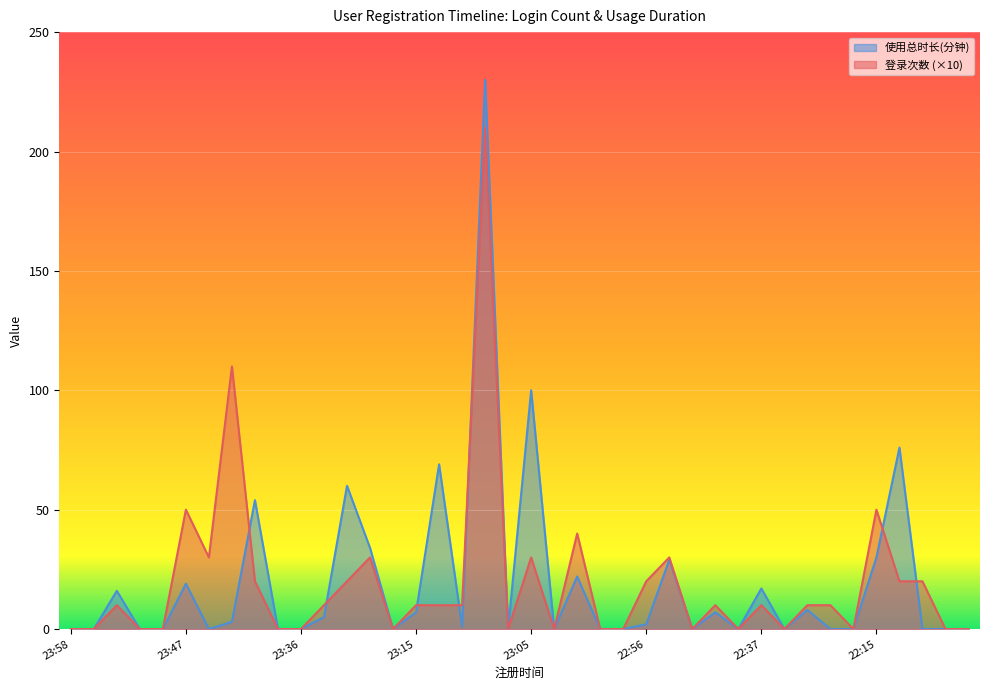

Does the chart display data point markers on the line(s)?

No